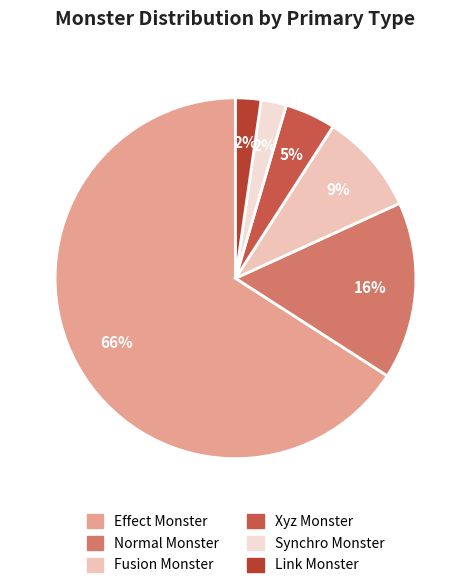

Approximately how many times larger is the value at Xyz Monster compared to Effect Monster?

0.1